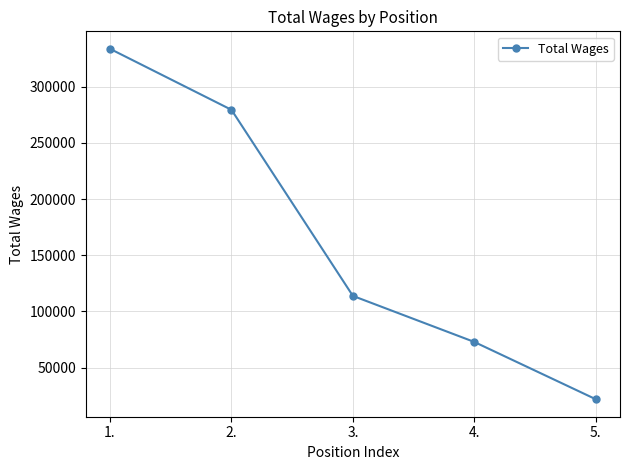

Count the number of data series in this chart.

1